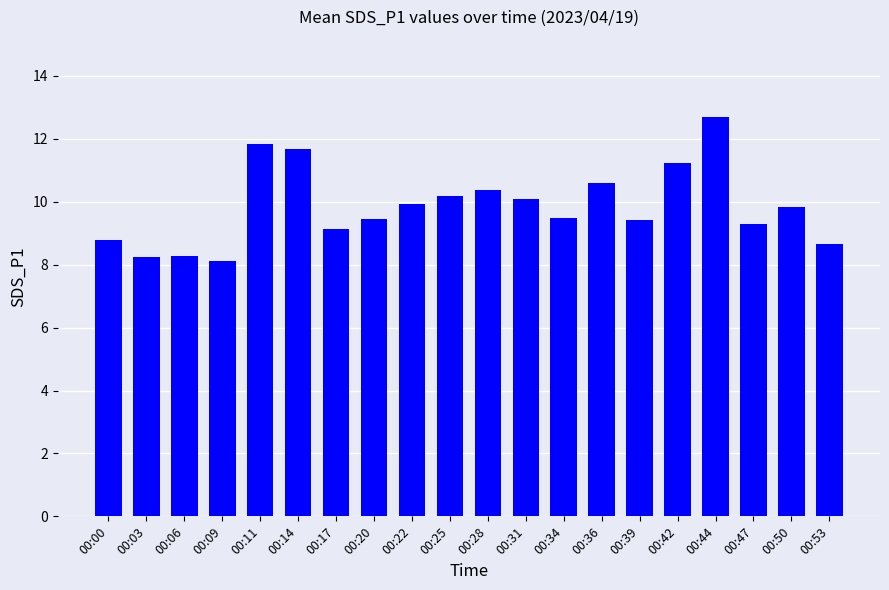

Approximately how many times larger is the value at 00:39 compared to 00:00?

1.1